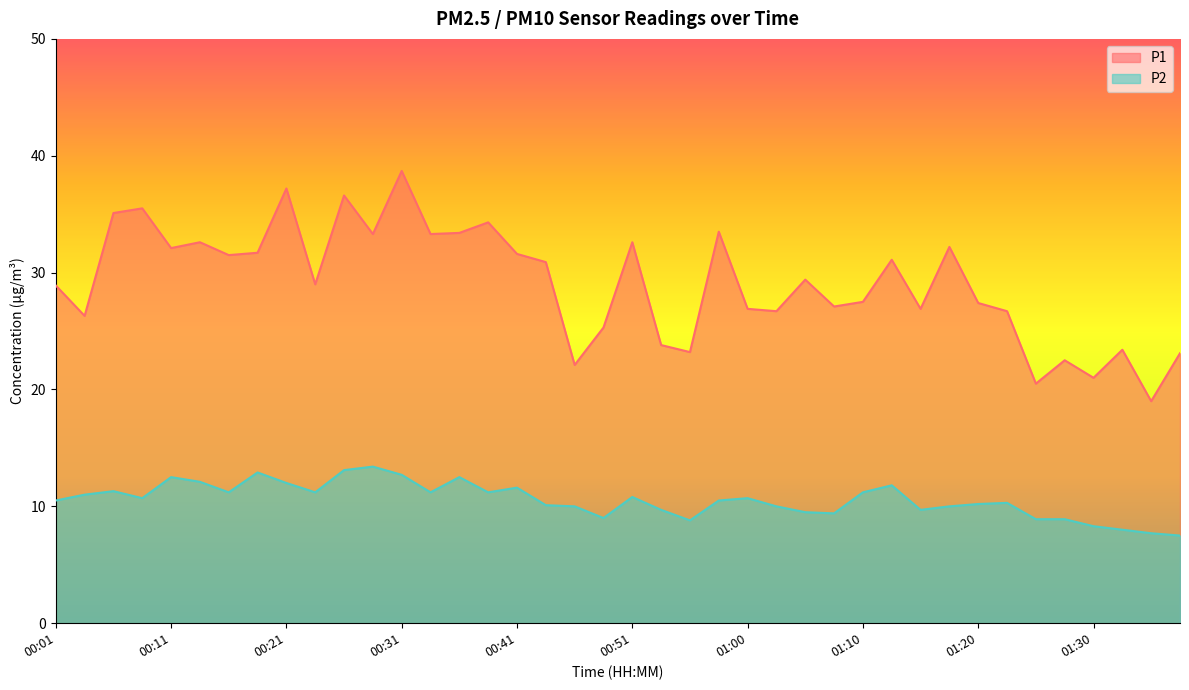

Which category has the highest value in the P1 series?

00:31